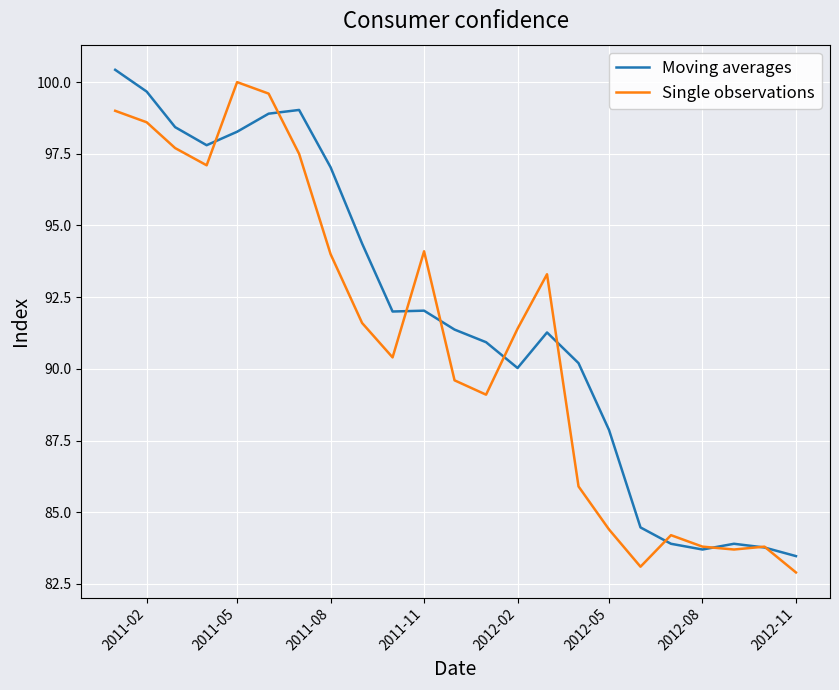

List the series in order of their overall mean, lowest first.

Single observations, Moving averages